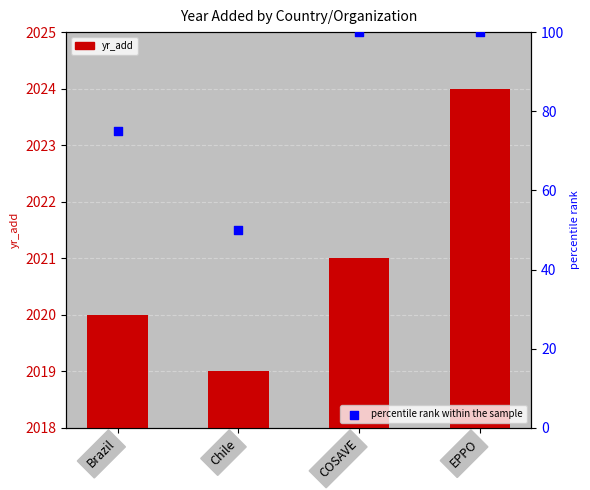

Which series has the largest total across all categories?

yr_add